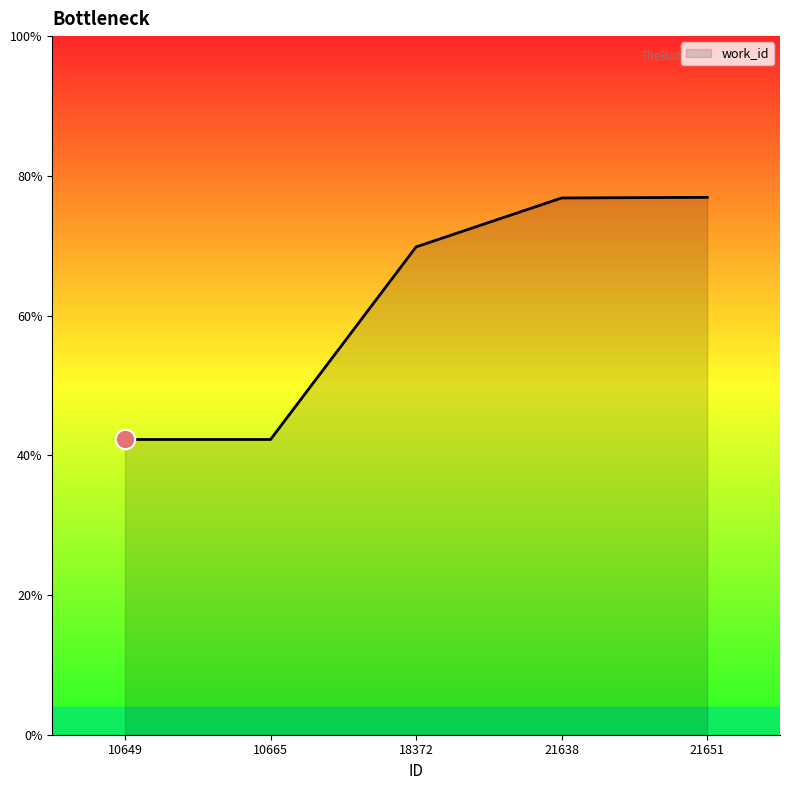

Which label corresponds to the largest value in the chart?

21651